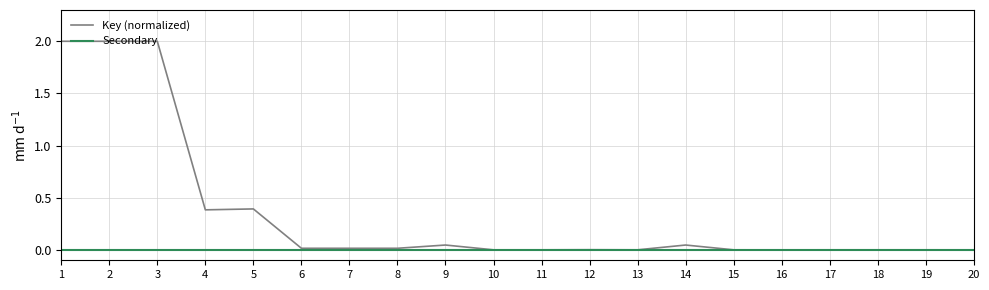

Which series has the widest spread of values?

Key (normalized)